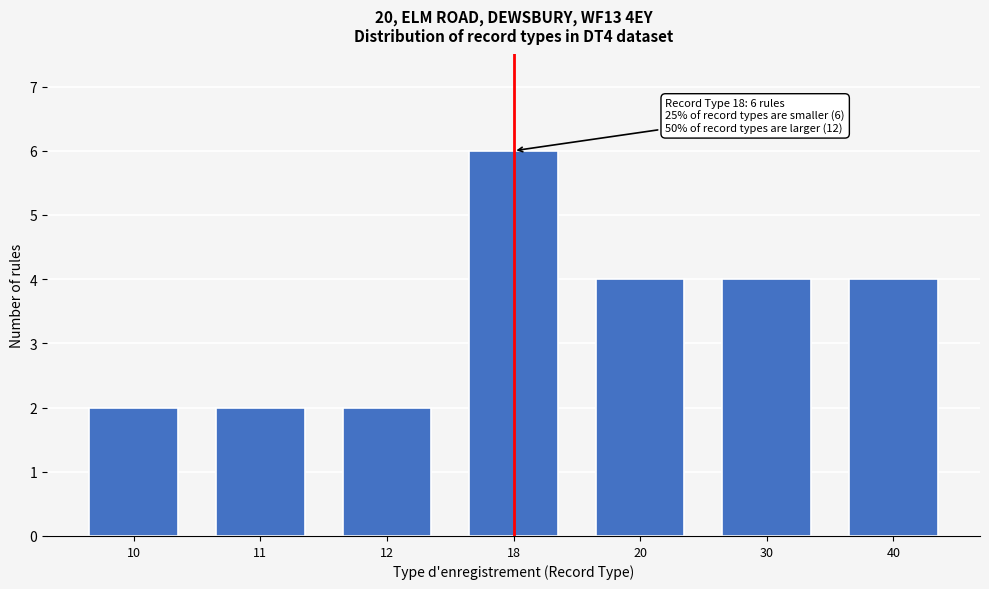

Reading left to right, transcribe all the data shown in this chart.

10=2	11=2	12=2	18=6	20=4	30=4	40=4